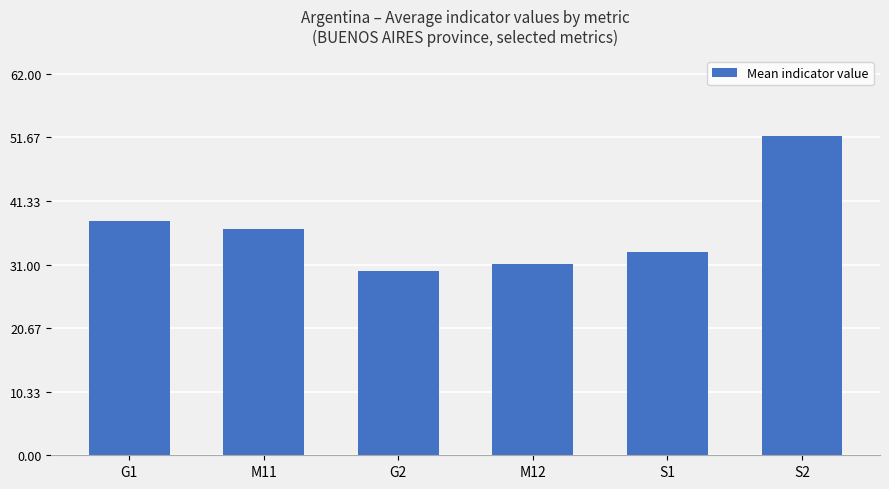

List the labels in order of value, largest first.

S2, G1, M11, S1, M12, G2